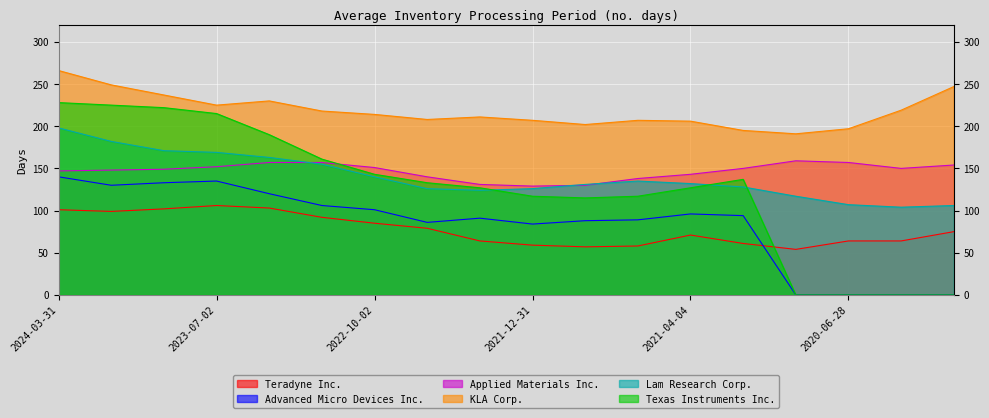

How many lines are shown in the chart?

6